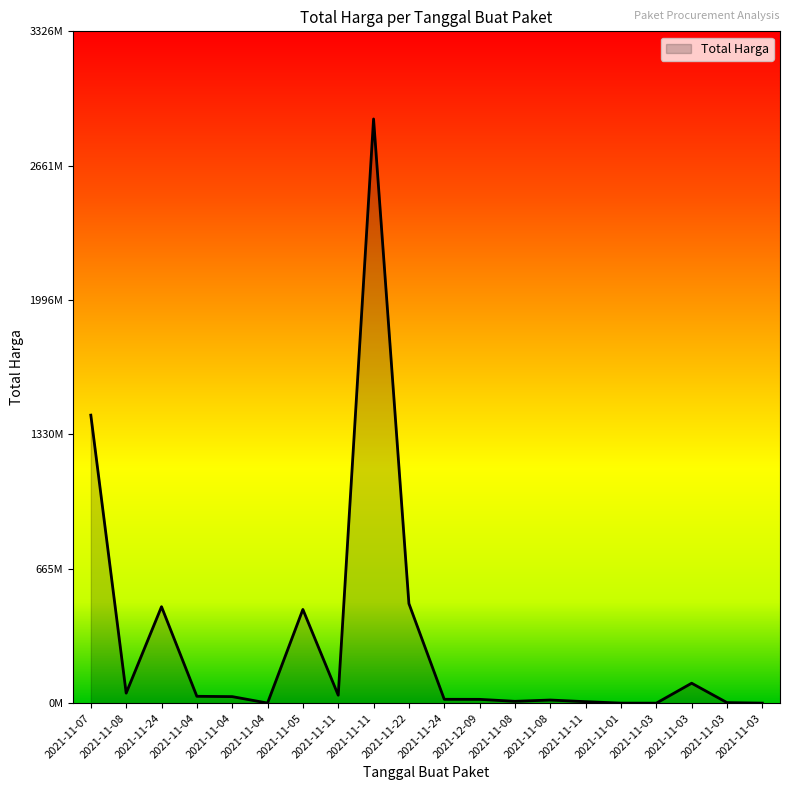

Does the chart have visible grid lines?

No